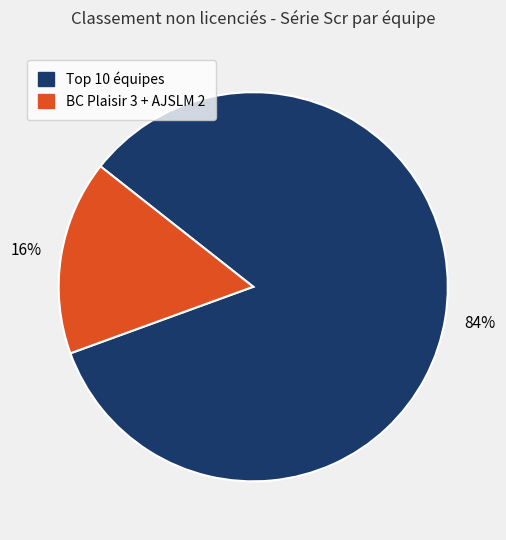

How many segments does this pie chart have?

2